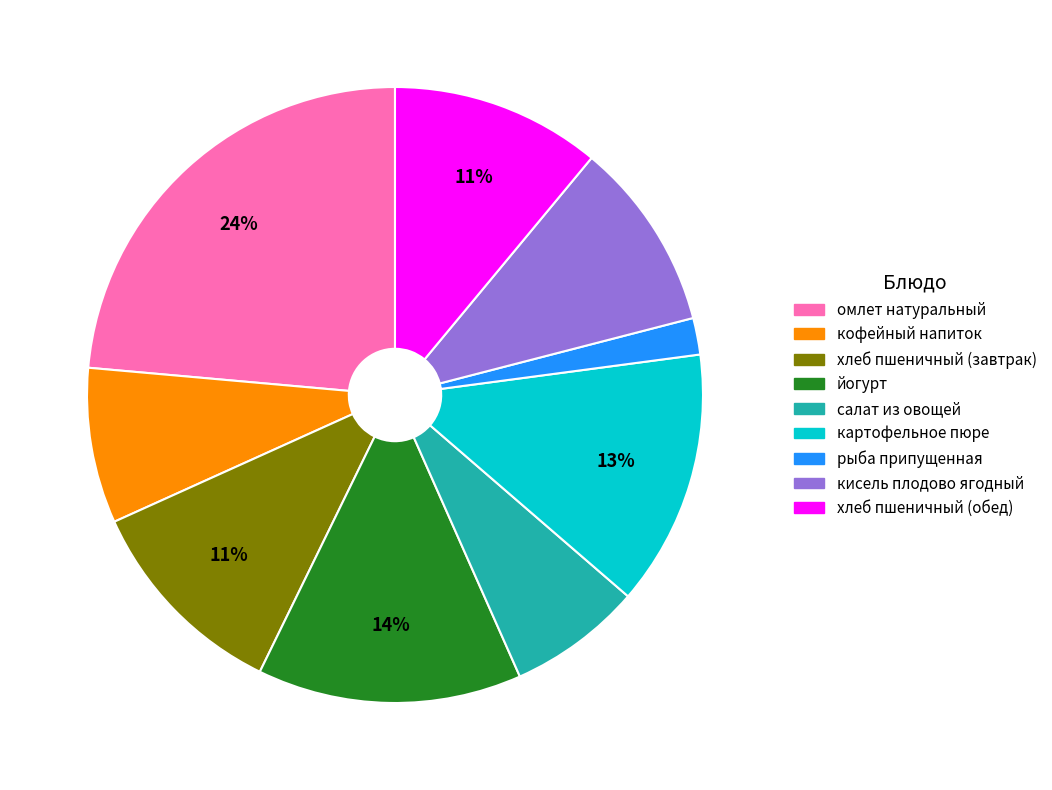

Count the number of slices in the pie.

9